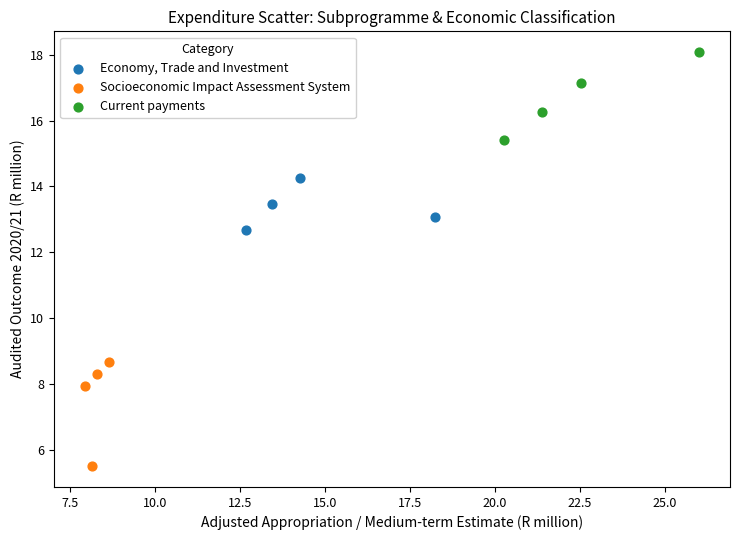

Which series contains the highest Y value?

Current payments